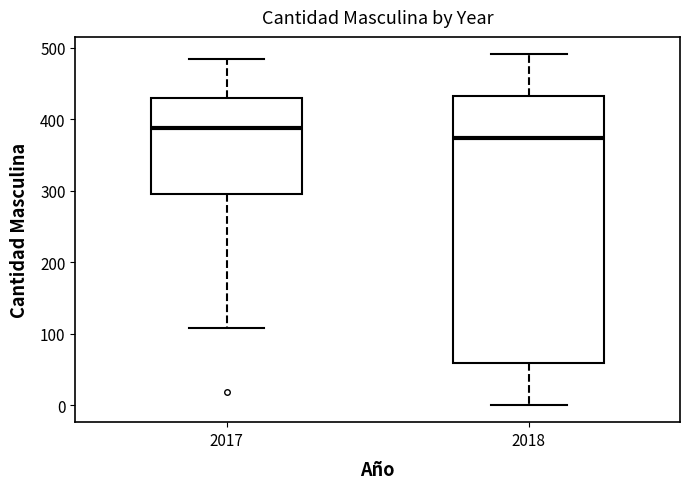

Comparing the boxes themselves (not the whiskers), which one is the tallest?

2018